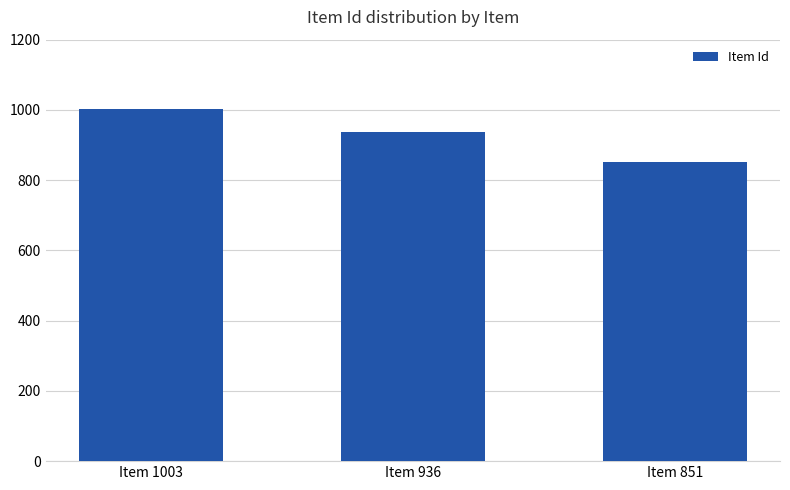

What is the maximum value shown in the chart?

1003